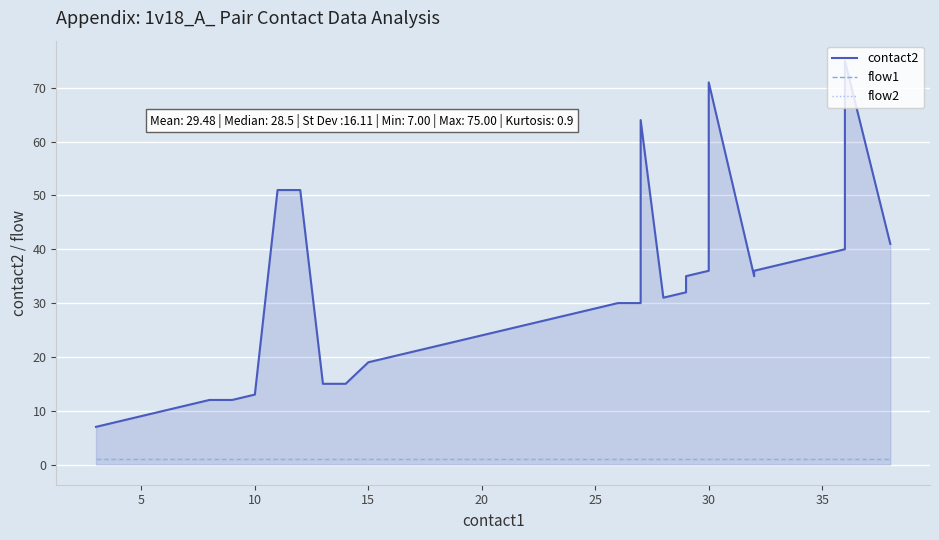

What is the label of the 31st point from the left?

30